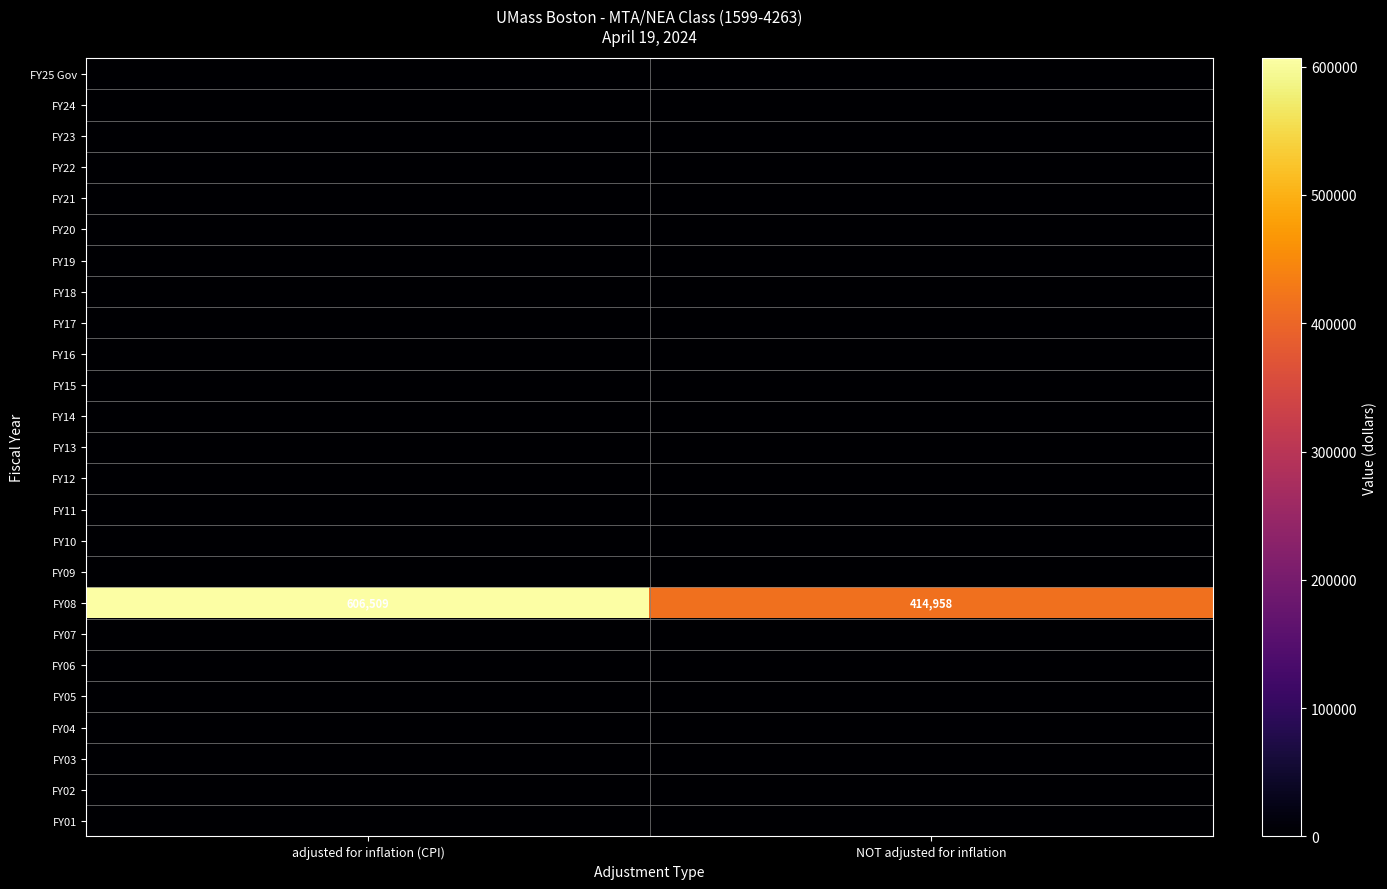

The value of FY08 at NOT adjusted for inflation is 187734. True or false?

False